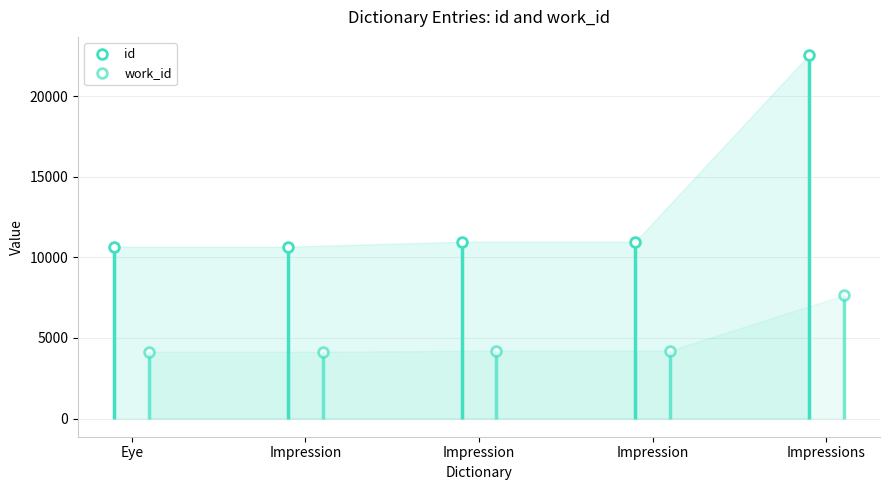

What is the value of the work_id point at the 2nd from the left?

4141